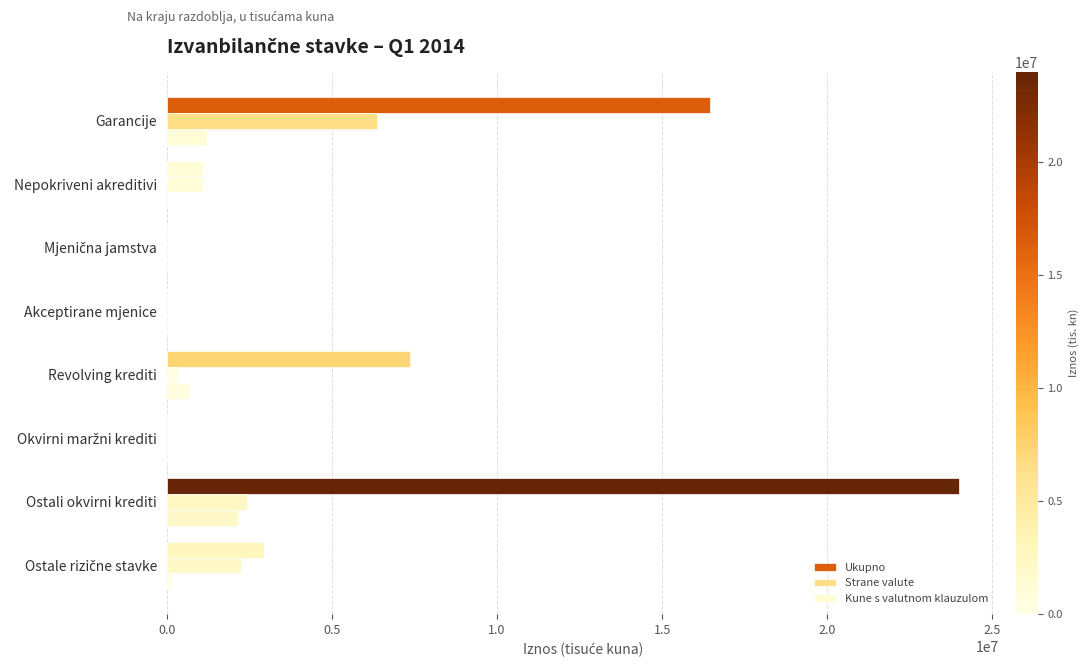

List the series in order of their peak value, highest first.

Ukupno, Strane valute, Kune s valutnom klauzulom